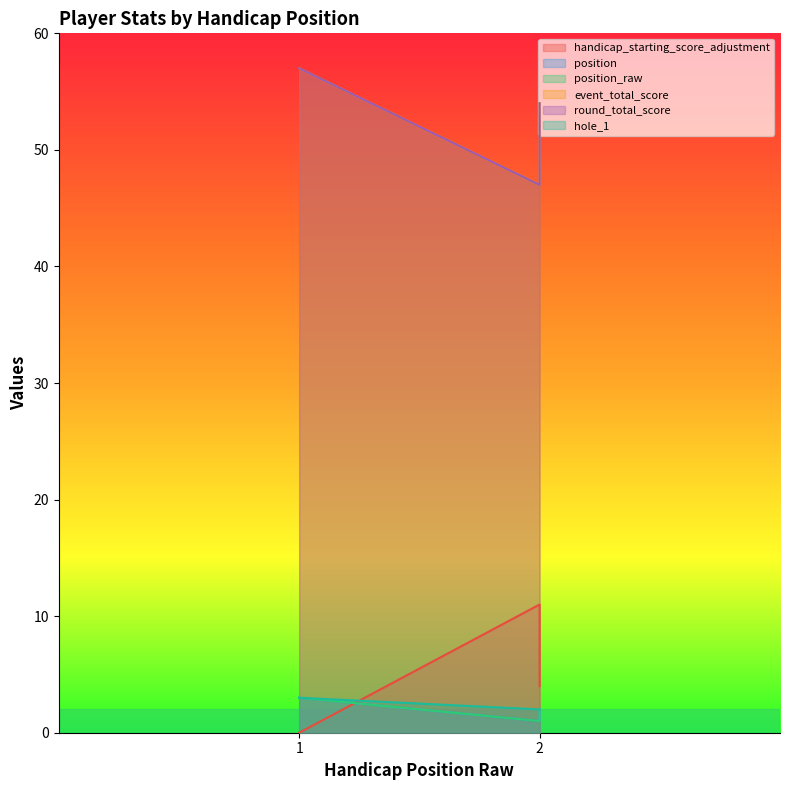

What is the difference between the maximum and minimum values in the event_total_score series?

10